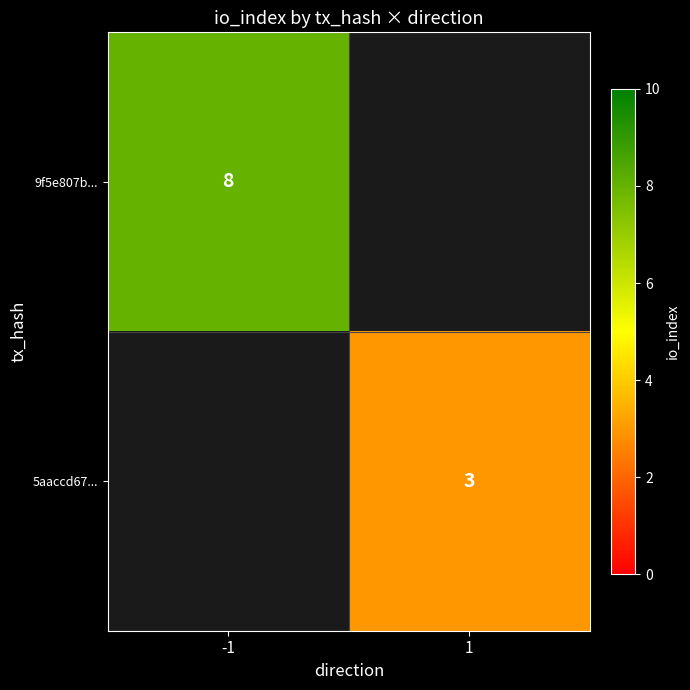

Is the value of 9f5e807b... at -1 greater than the value of 5aaccd67... at 1?

Yes